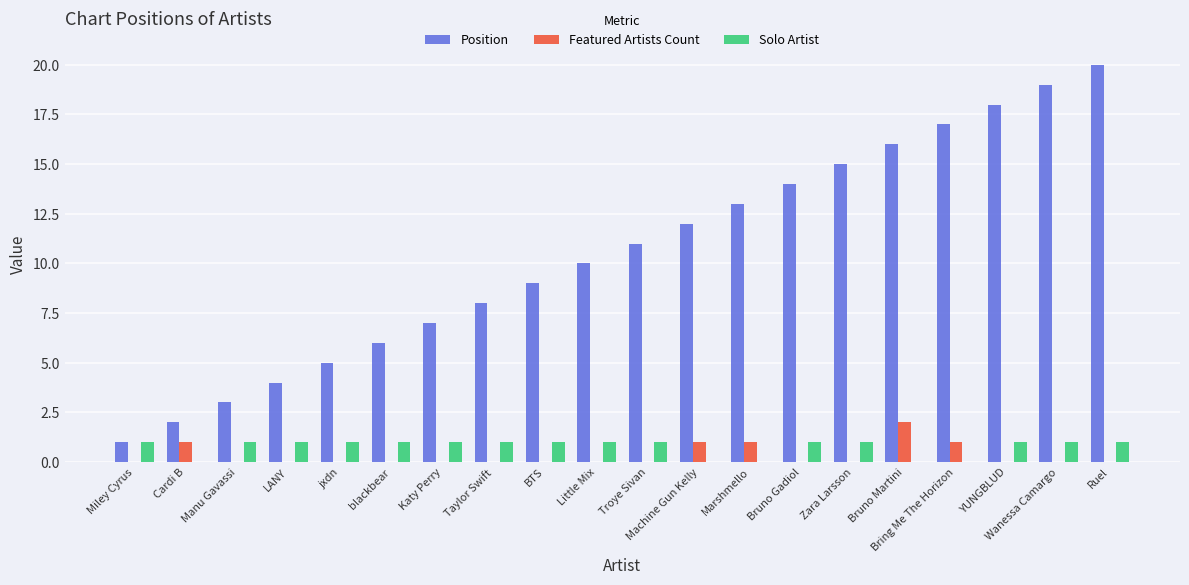

Which series has the largest total across all categories?

Position